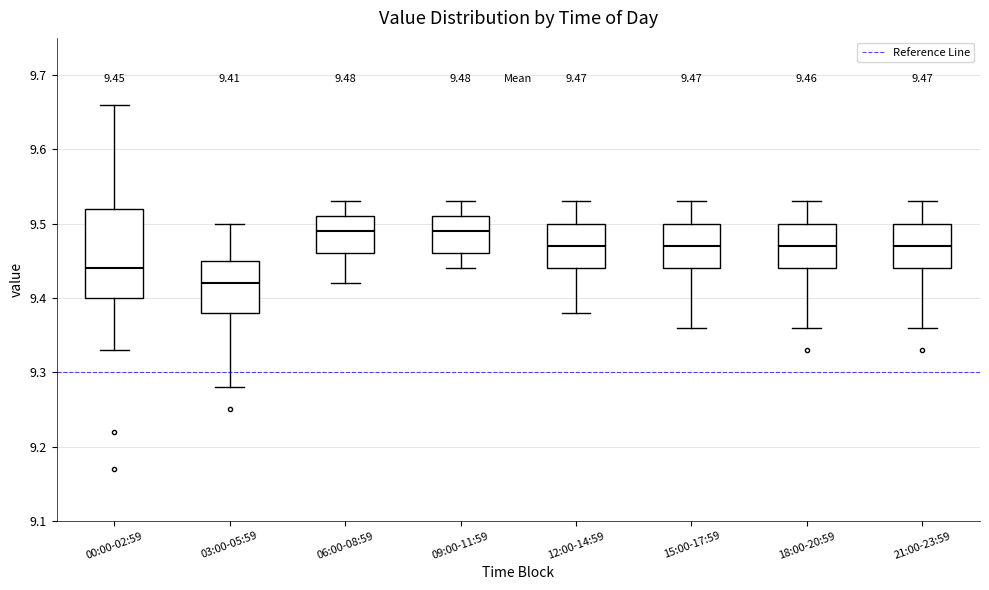

Which box has the lowest median line?

03:00-05:59